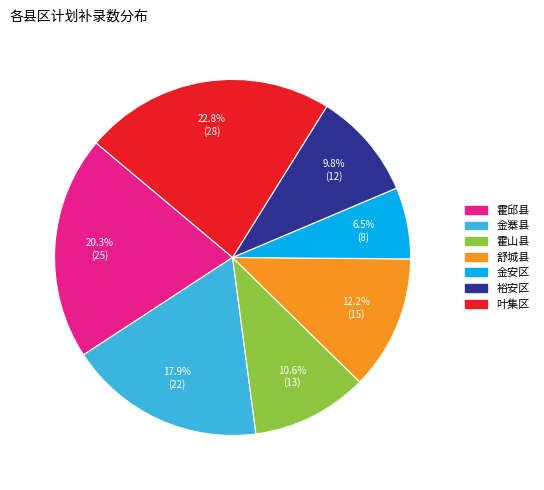

Is there a majority slice in this chart?

No